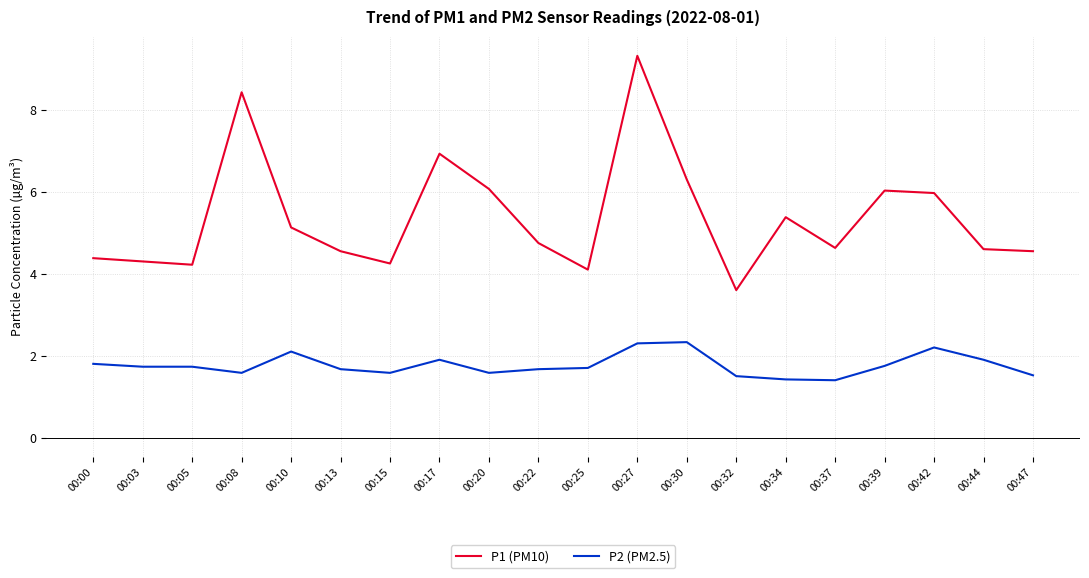

Does the chart display data point markers on the line(s)?

No